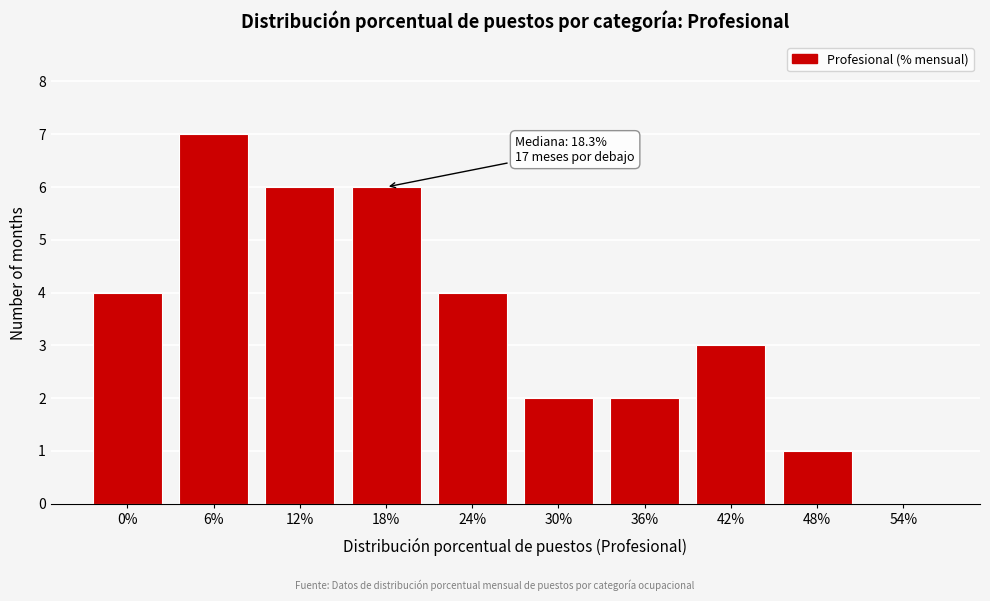

Reading left to right, what are all the values shown in this chart?

0%=4	6%=7	12%=6	18%=6	24%=4	30%=2	36%=2	42%=3	48%=1	54%=0